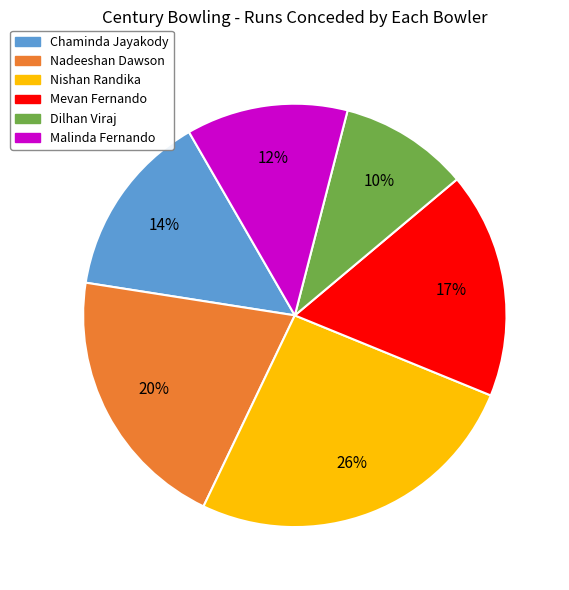

To the nearest percent, what portion does Chaminda Jayakody represent?

14%